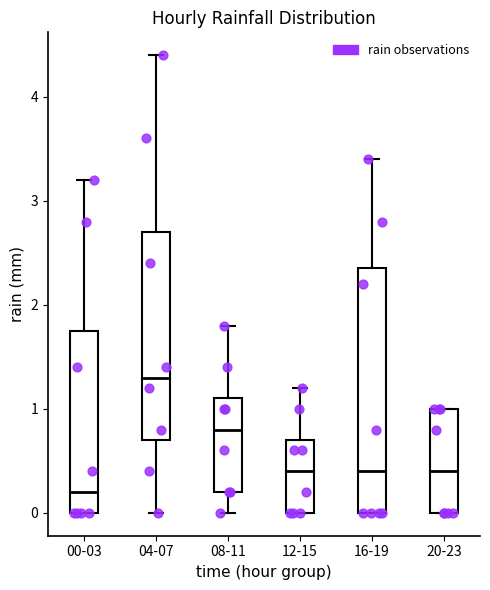

Reading left to right, transcribe this box plot: for each box, give where its median line is, the range the box spans, and where its two whiskers end, as read against the y-axis. The values are not printed on the chart, so give them approximately, as read against the axis.

00-03: median 0.2, box 0.0 to 1.8, whiskers 0.0 to 3.2
04-07: median 1.3, box 0.7 to 2.7, whiskers 0.0 to 4.4
08-11: median 0.8, box 0.2 to 1.1, whiskers 0.0 to 1.8
12-15: median 0.4, box 0.0 to 0.7, whiskers 0.0 to 1.2
16-19: median 0.4, box 0.0 to 2.4, whiskers 0.0 to 3.4
20-23: median 0.4, box 0.0 to 1.0, whiskers 0.0 to 1.0